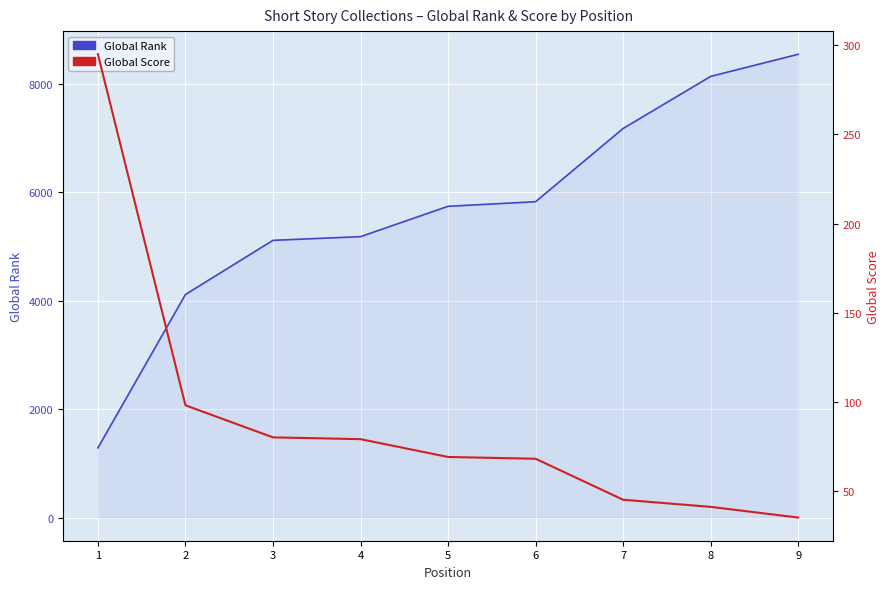

Where is Global Rank nearest to the value 4917?

3